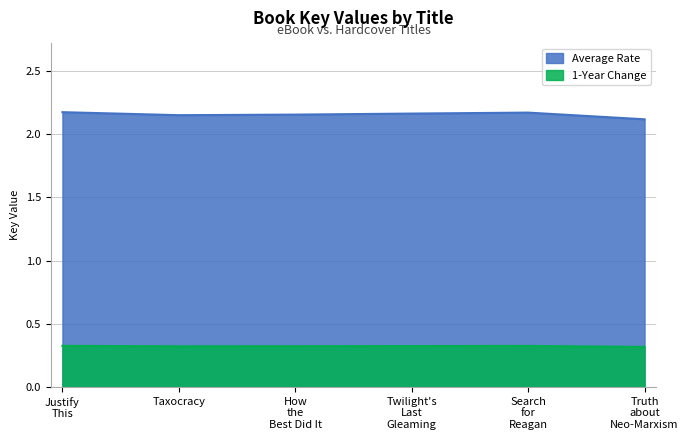

At which category does the chart reach its peak across all series?

Justify This